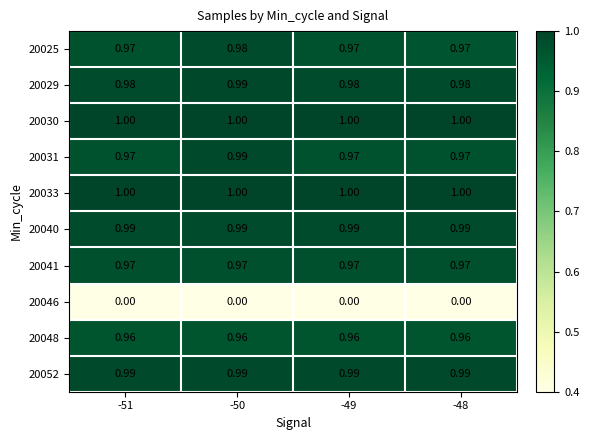

Is the value of 20030 at -51 greater than the value of 20046 at -49?

Yes